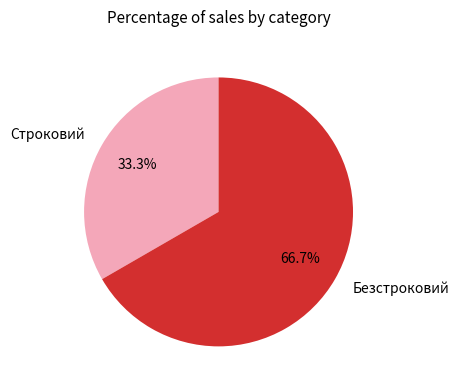

Rank the categories by value from highest to lowest.

Безстроковий, Строковий